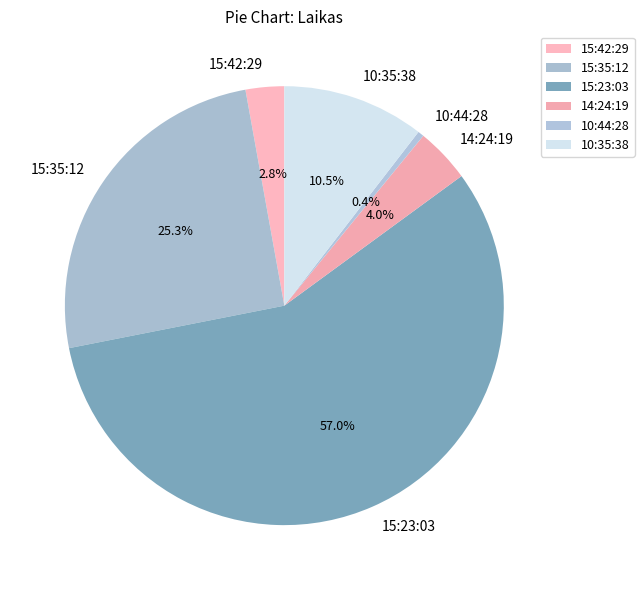

What is the largest slice in the pie chart?

15:23:03